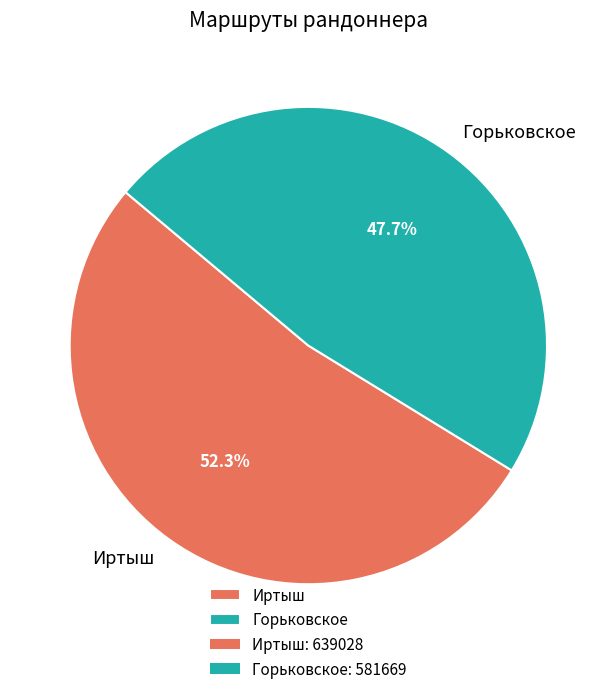

Count the number of slices in the pie.

2